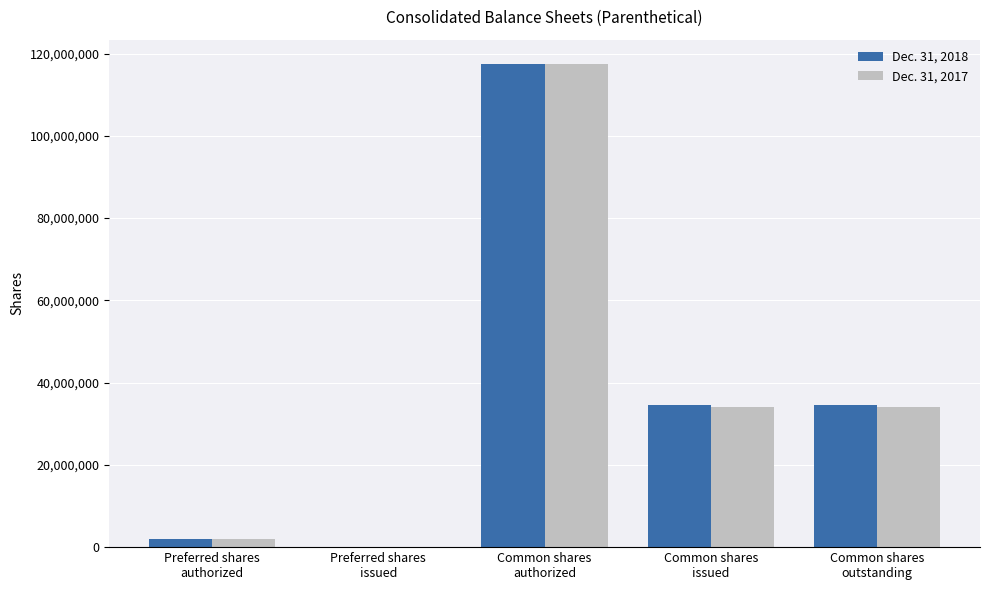

Which series has the largest range (max minus min)?

Dec. 31, 2018